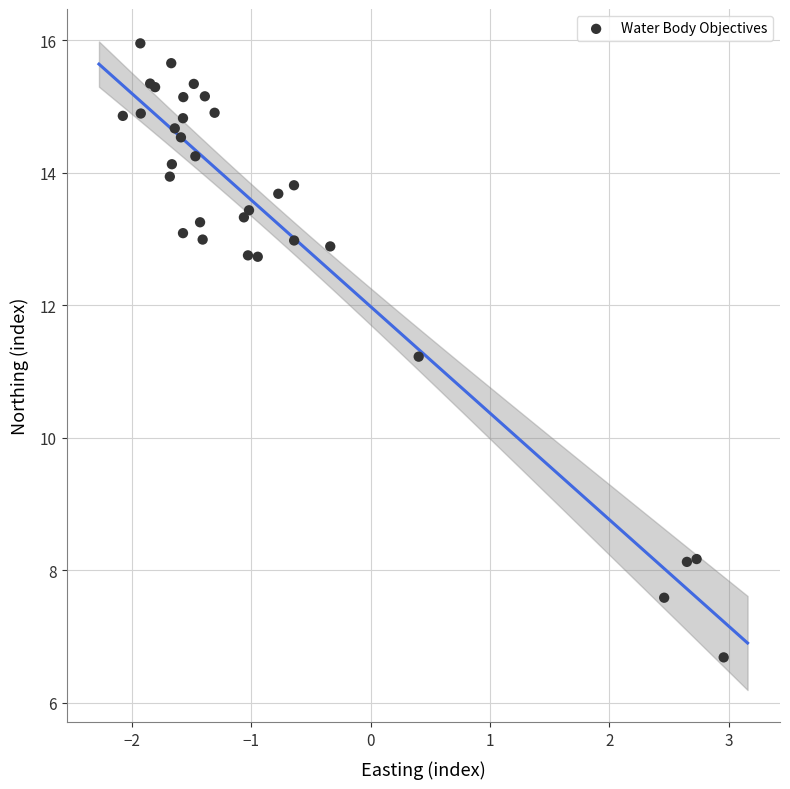

What Y value in the scatter plot is closest to 11?

11.2